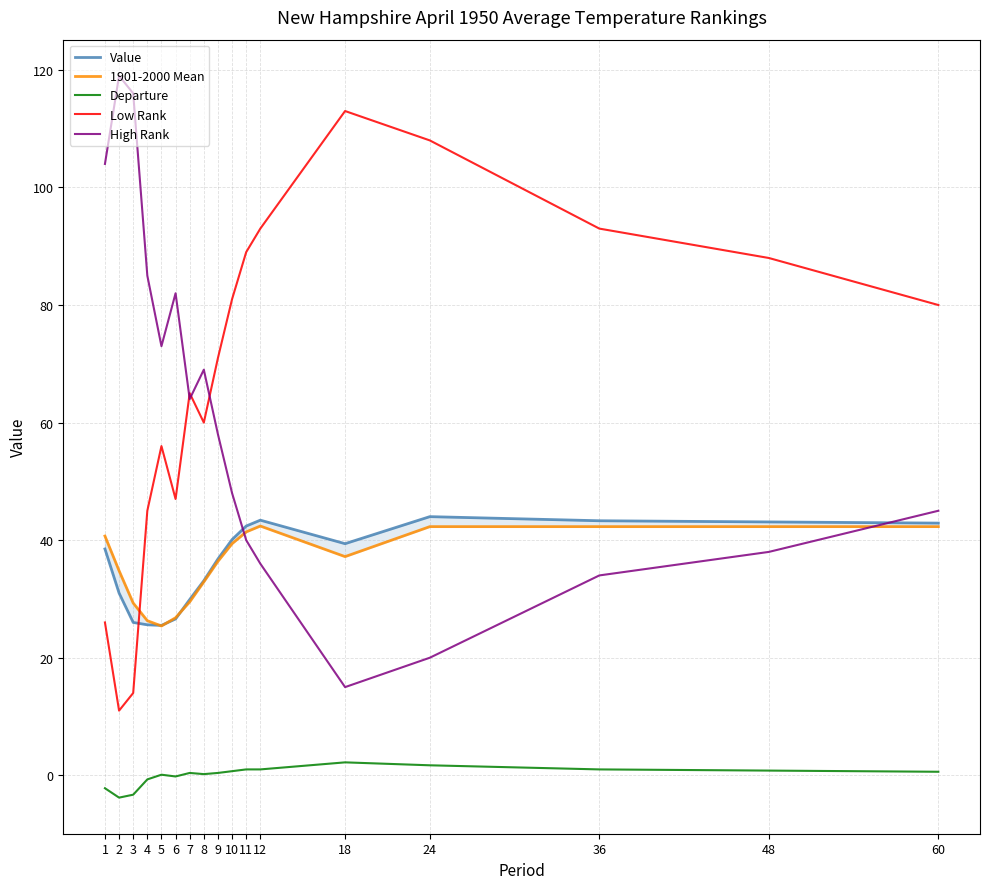

What is the minimum value for Departure?

-3.8